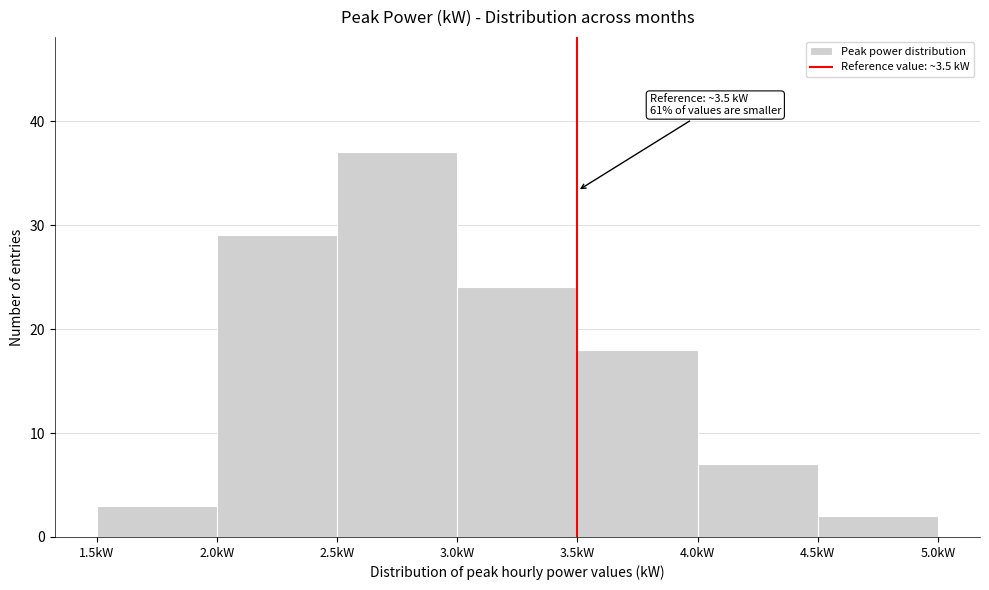

Over which range of the x-axis is the bar tallest?

2.5 to 3.0